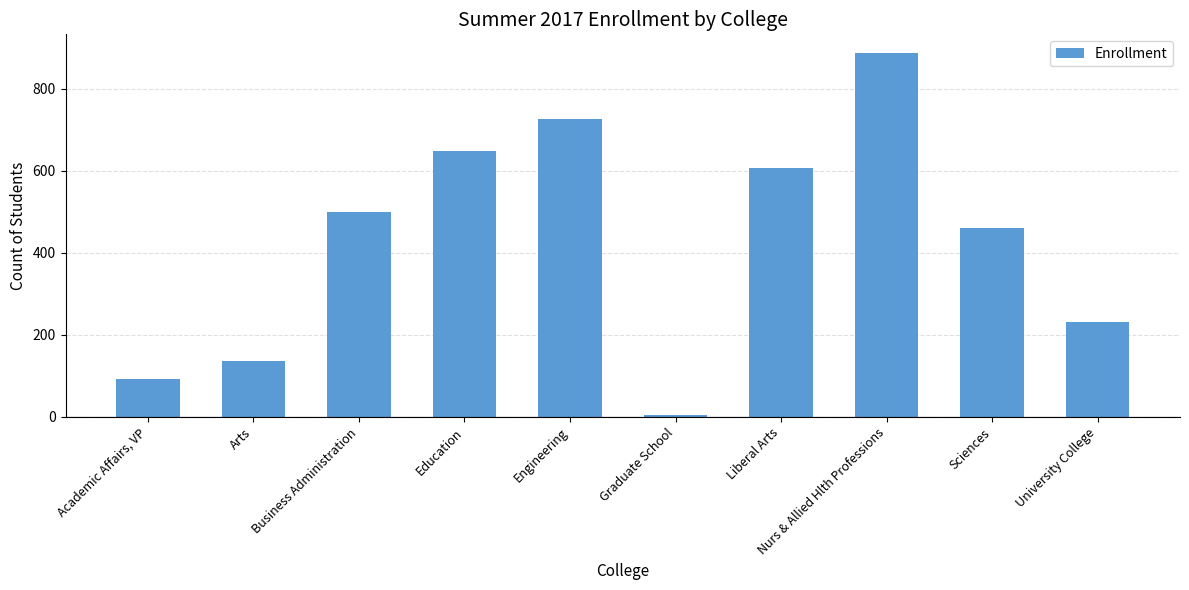

What is the difference between the maximum and minimum values?

883